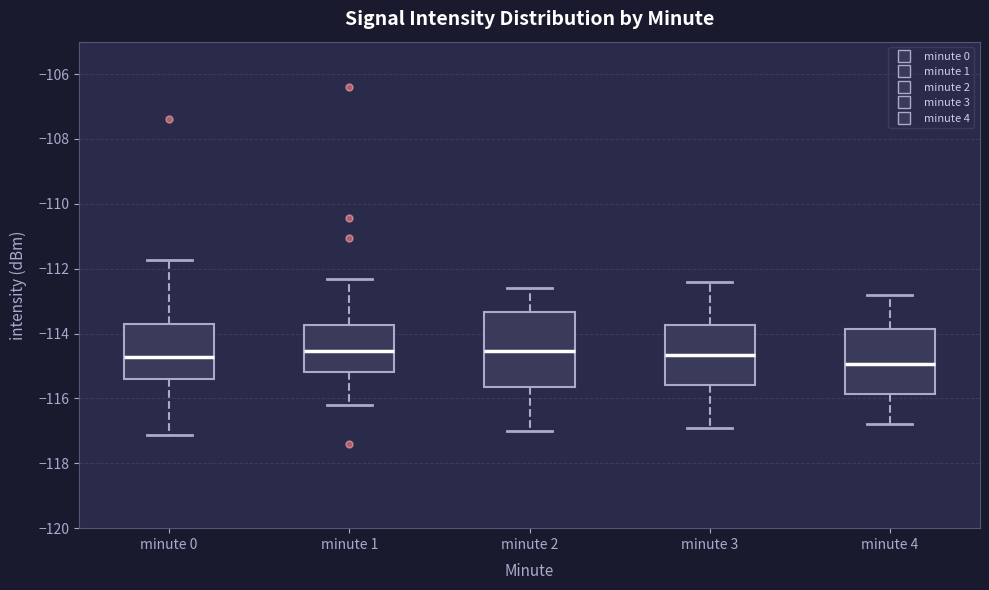

Where does the lower whisker of the box for minute 4 end on the y-axis? The values are not printed on the chart, so give them approximately, as read against the axis.

-116.8